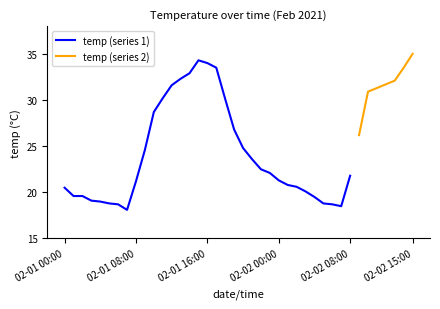

What is the ratio of the value at 02-02 11:00 to the value at 02-01 13:00?

1.0